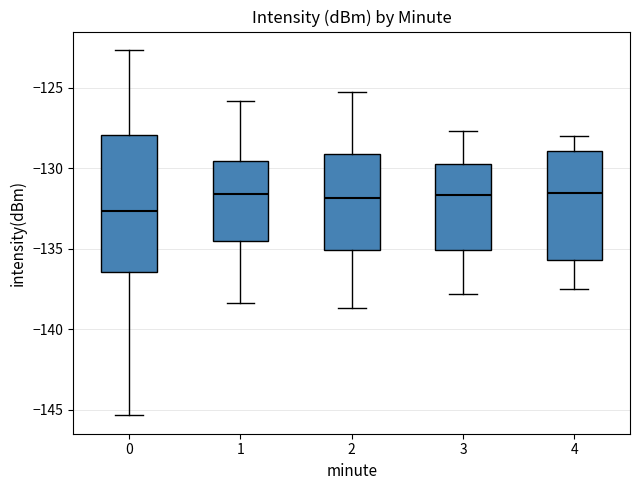

Comparing the boxes themselves (not the whiskers), which one is the tallest?

0